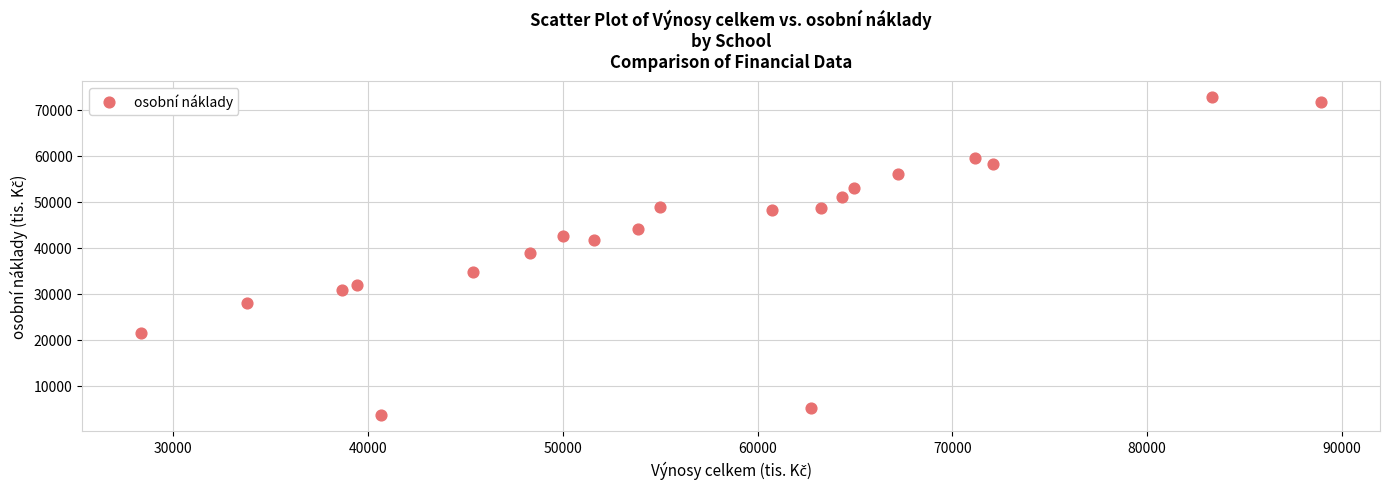

What is the range of Y values (max minus min)?

69278.9